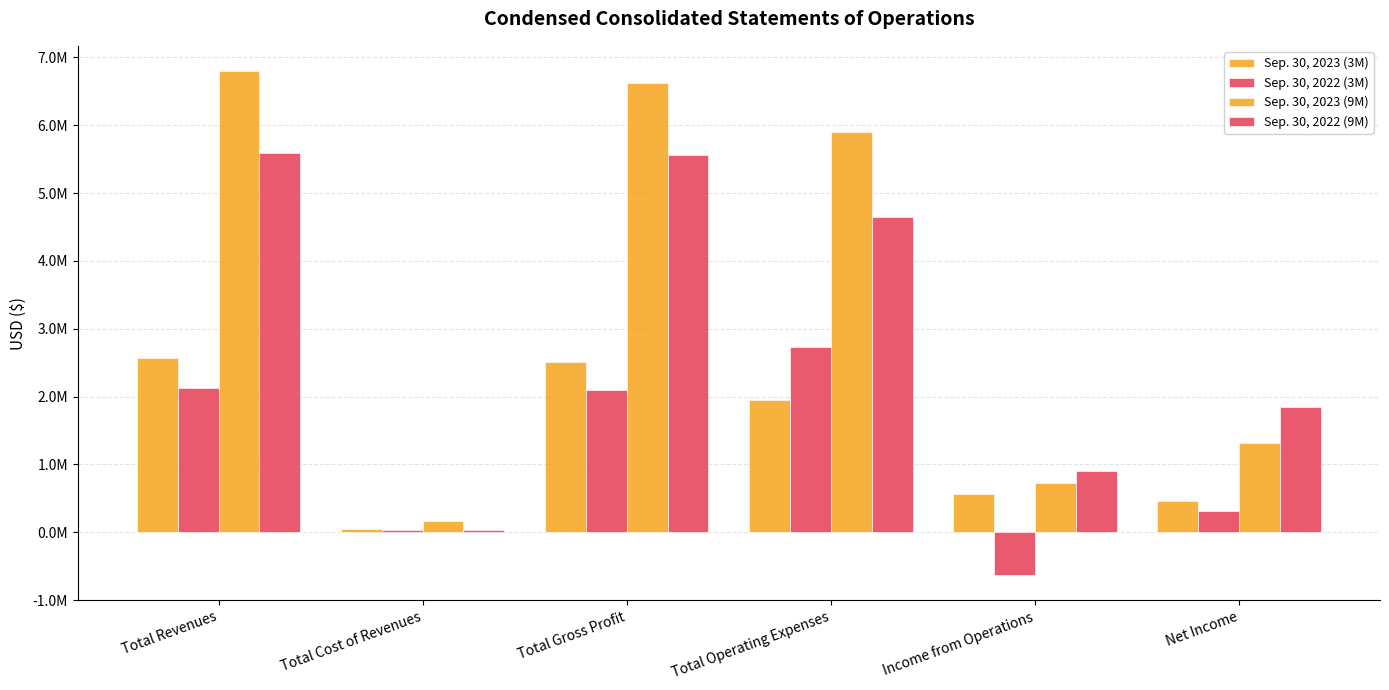

At which label does Sep. 30, 2023 (3M) reach its peak?

Total Revenues